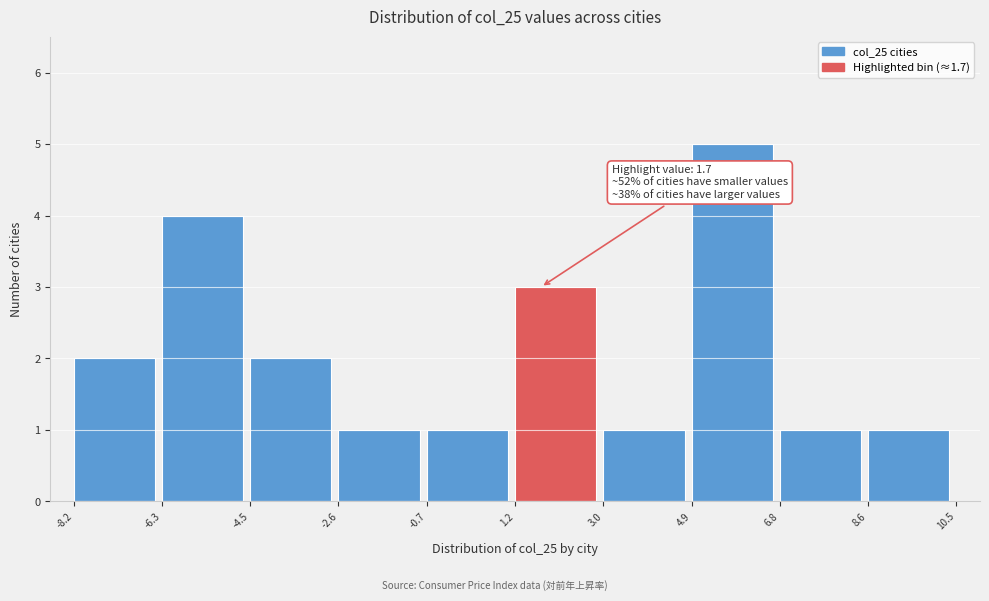

Over which range of the x-axis is the bar tallest?

4.9 to 6.8